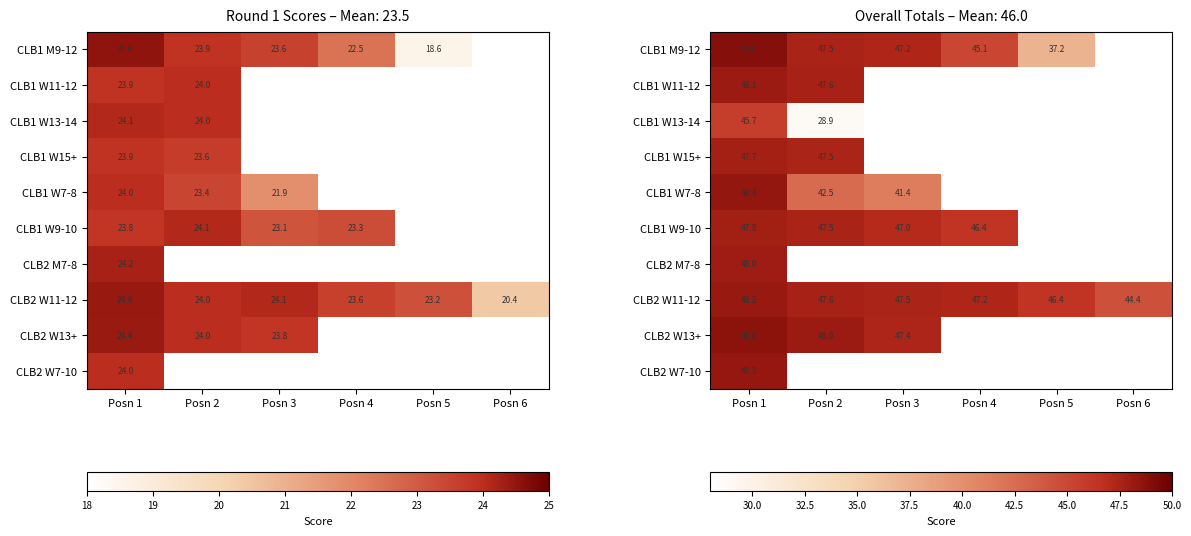

Which category has the lowest value in the CLB2 W11-12 series?

Posn 6